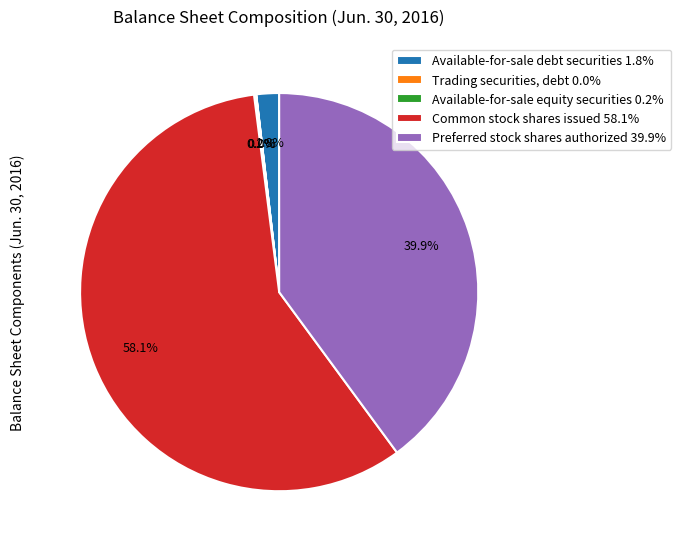

Does any single category account for the majority?

Yes